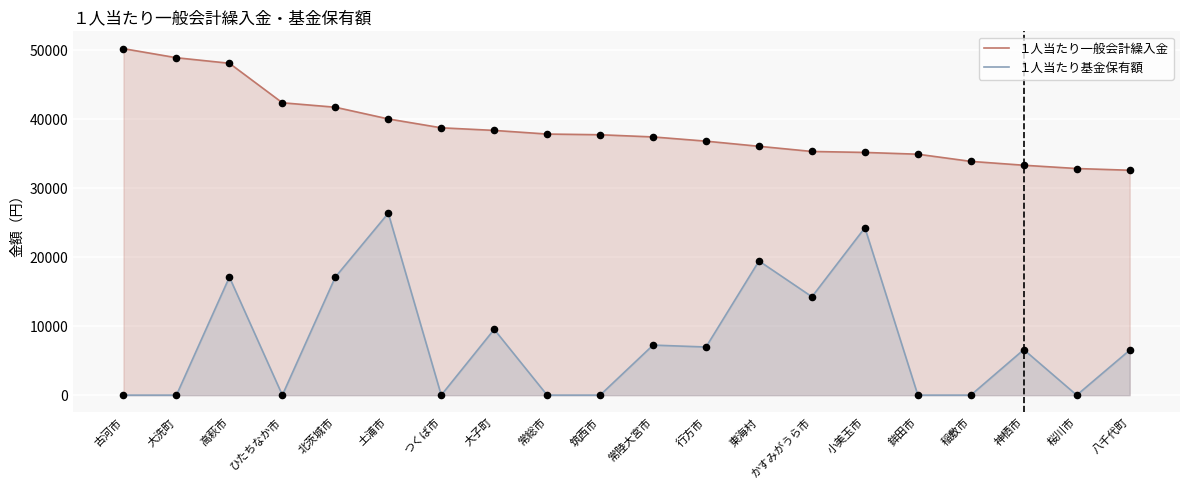

Which series has the largest Y range (max minus min)?

１人当たり基金保有額